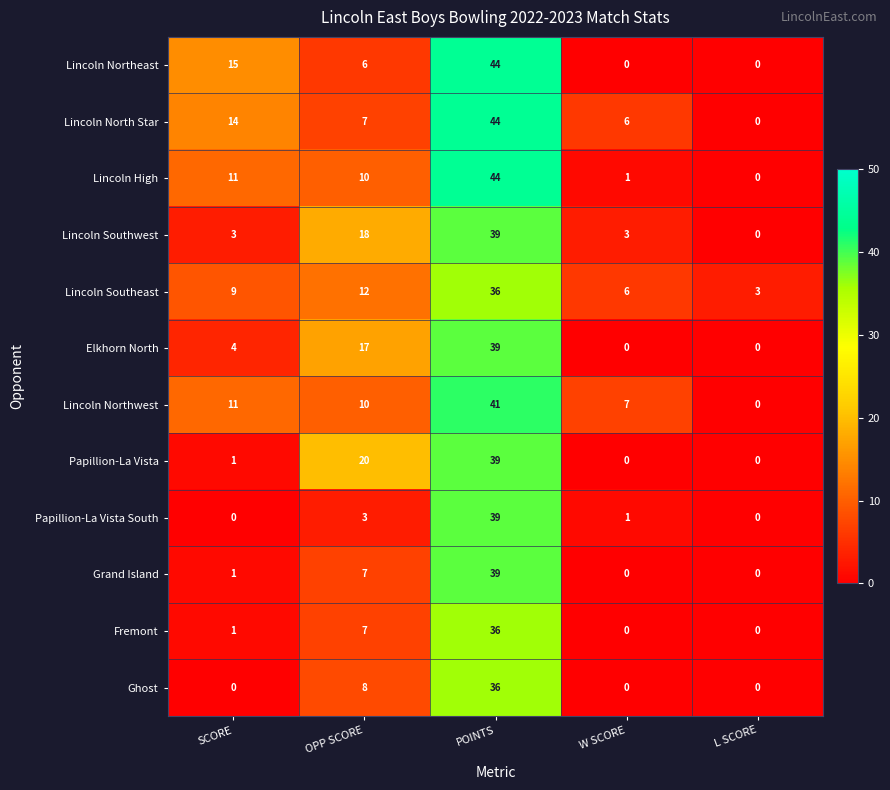

Rank the categories by Lincoln North Star value from highest to lowest.

POINTS, SCORE, OPP SCORE, W SCORE, L SCORE